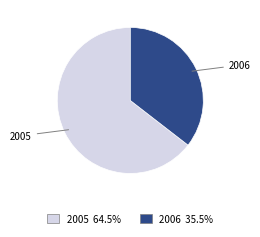

Is there any slice that represents more than half of the pie?

Yes